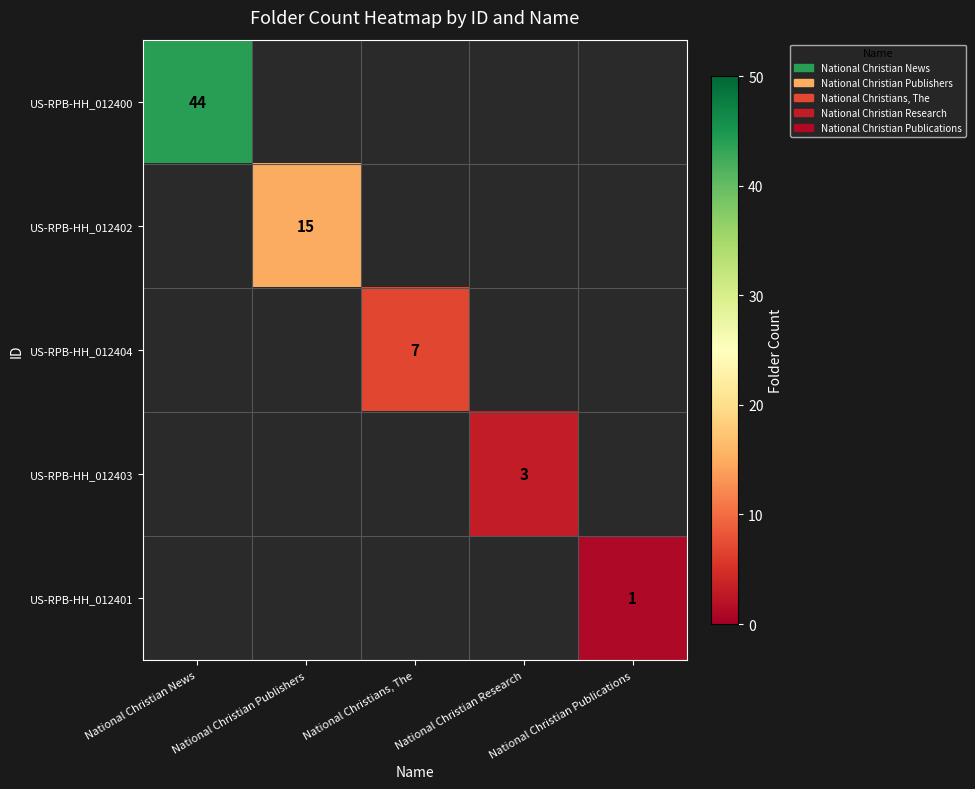

Is it true that US-RPB-HH_012404 equals 7 at National Christians, The?

True